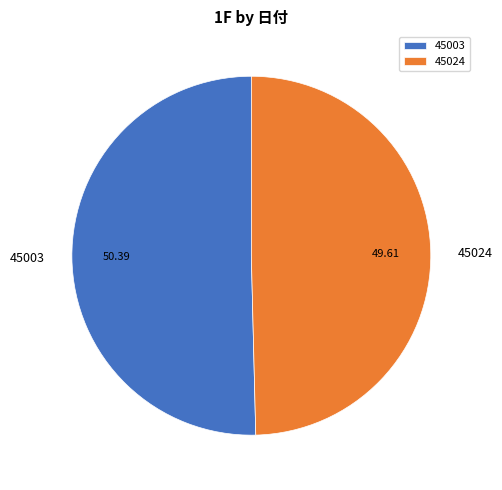

Approximately how many times larger is the value at 45003 compared to 45024?

1.0